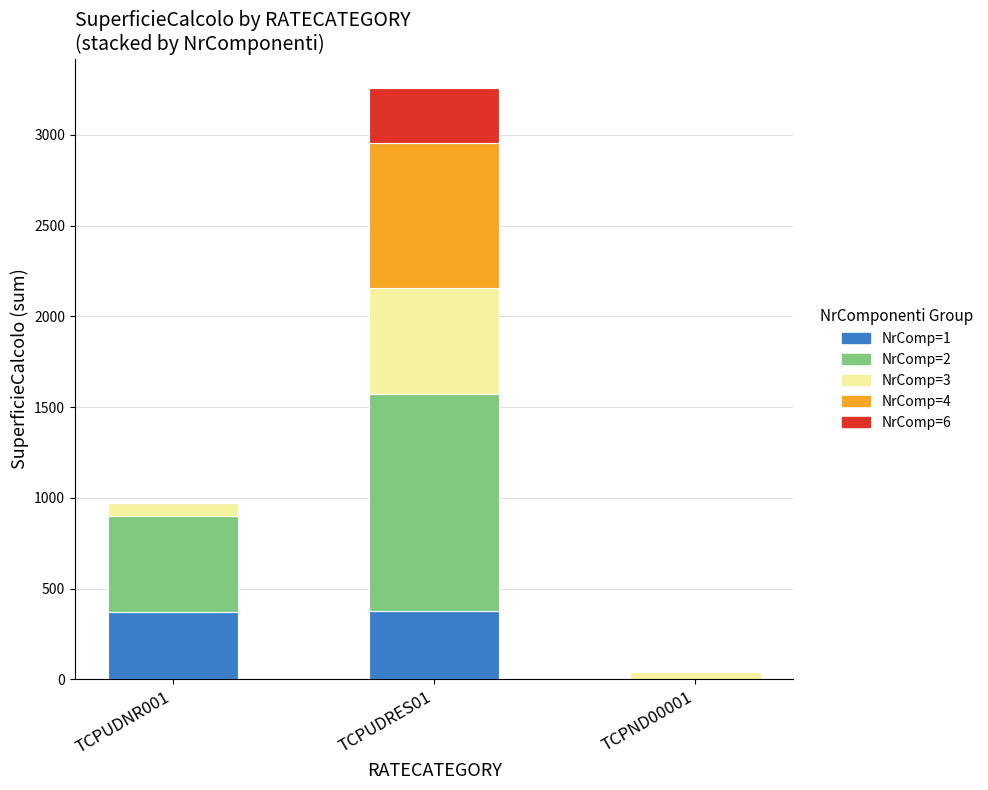

How many positive values does the NrComp=1 series have?

2